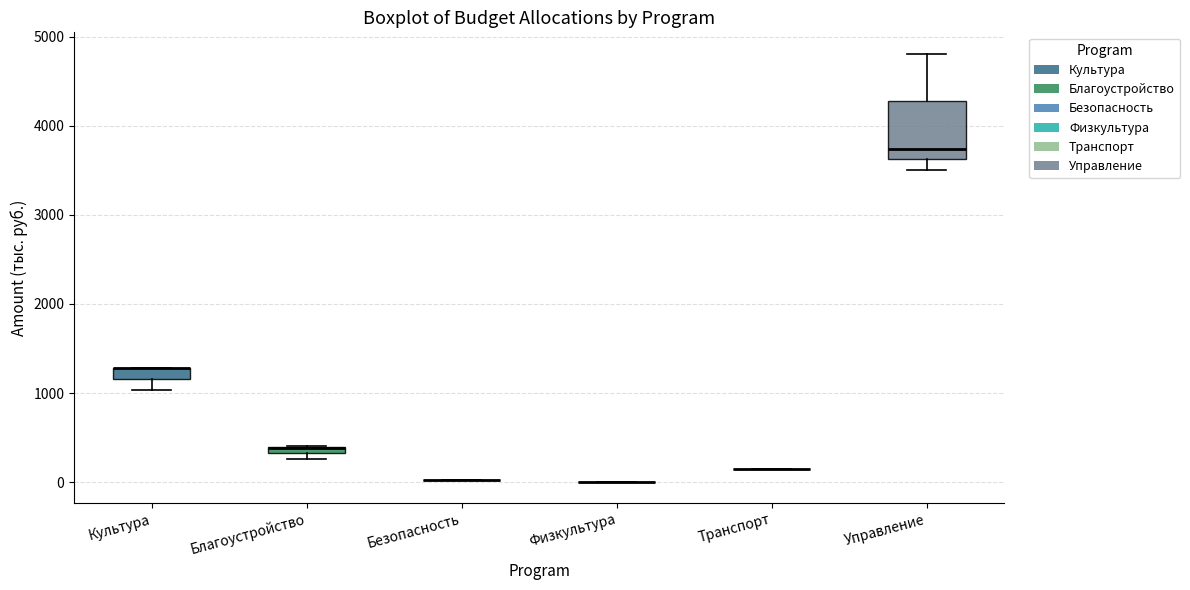

Which box is the tallest, from its lower edge to its upper edge?

Управление